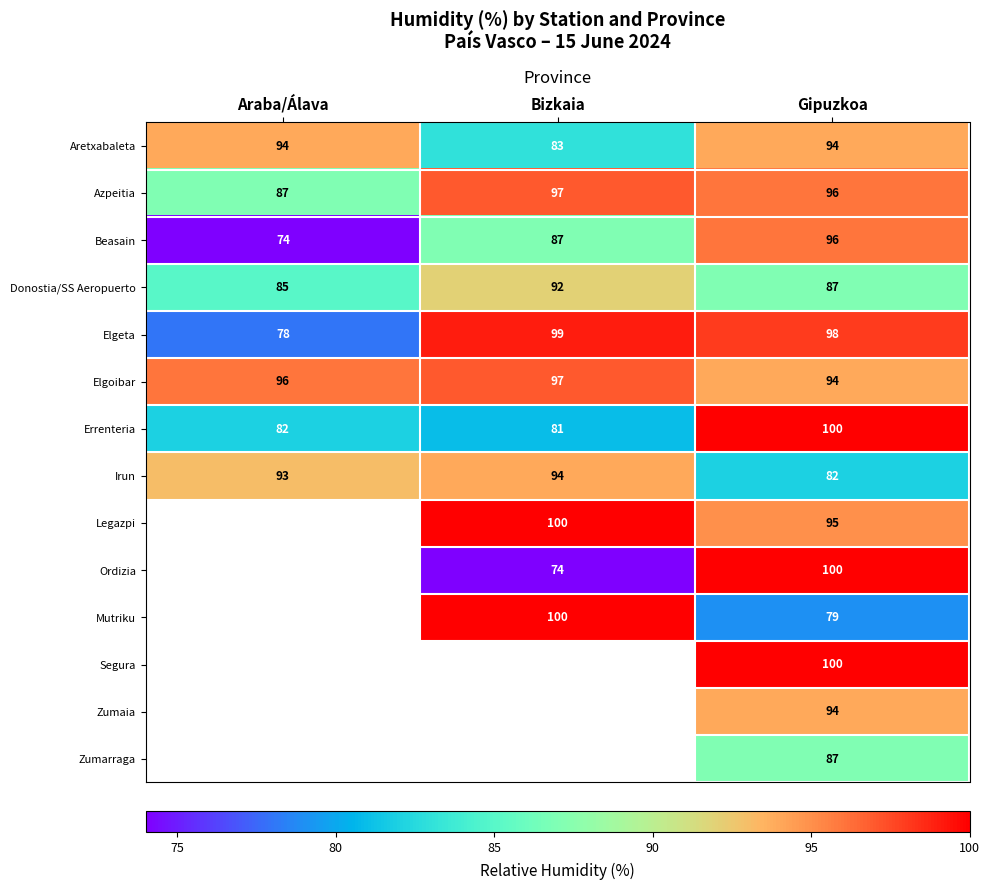

Count the number of data series in this chart.

14